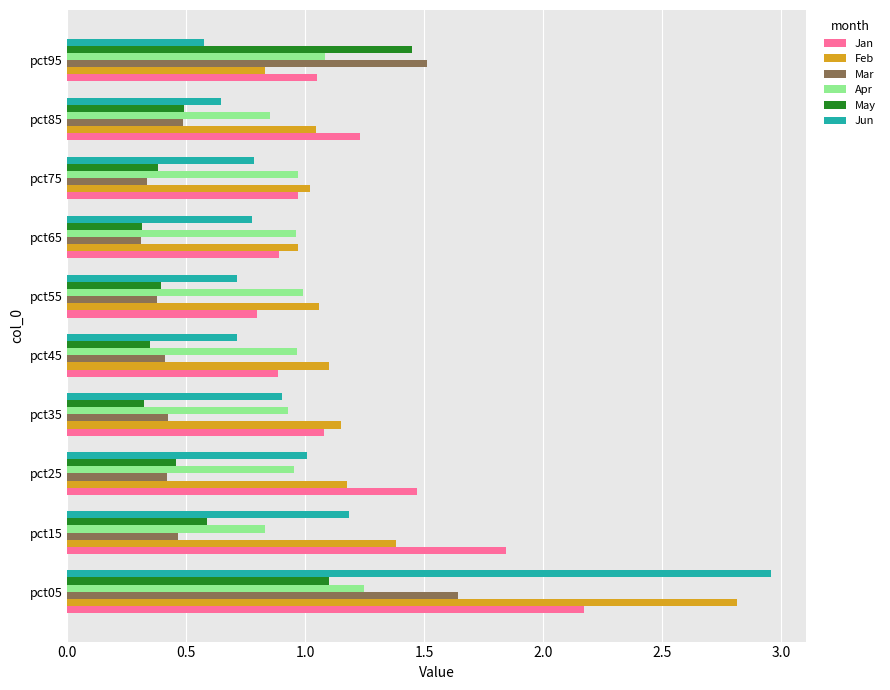

True or false: Apr has a value of 0.5 at pct05.

False